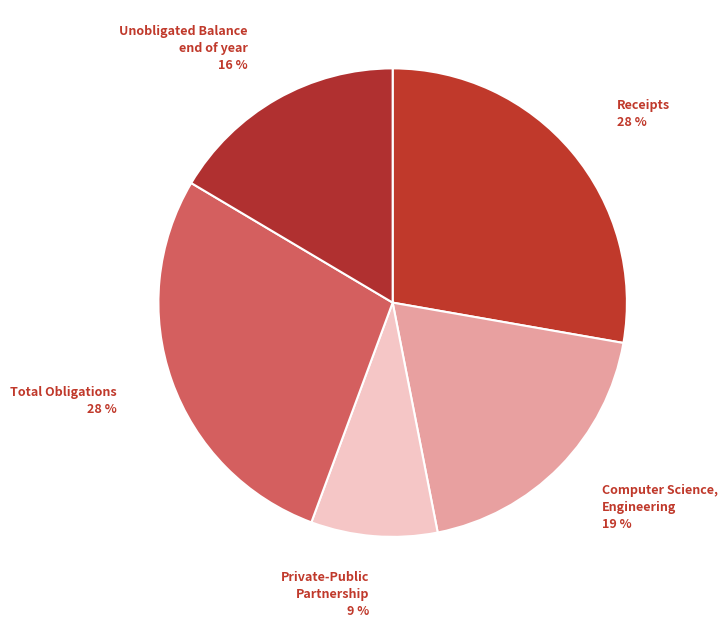

Is it true that Total Obligations is 28% of the pie?

True